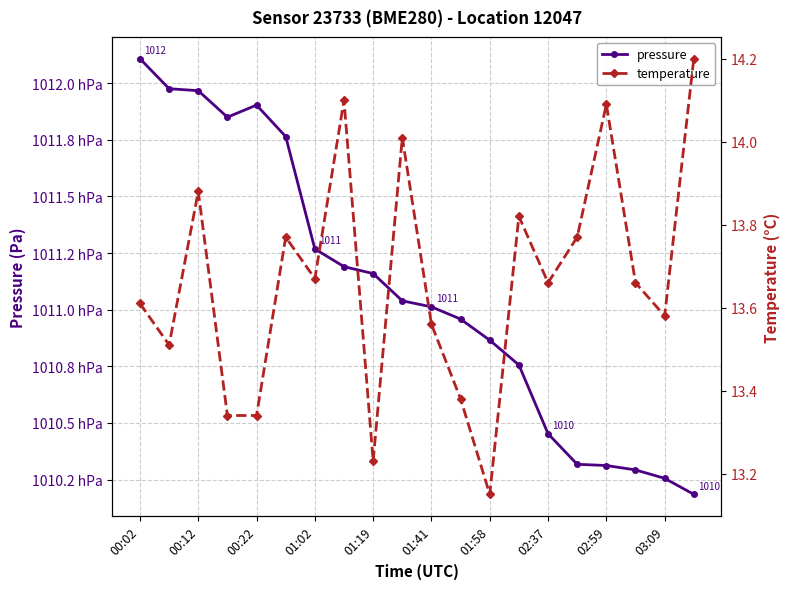

How many distinct data groups are displayed?

2